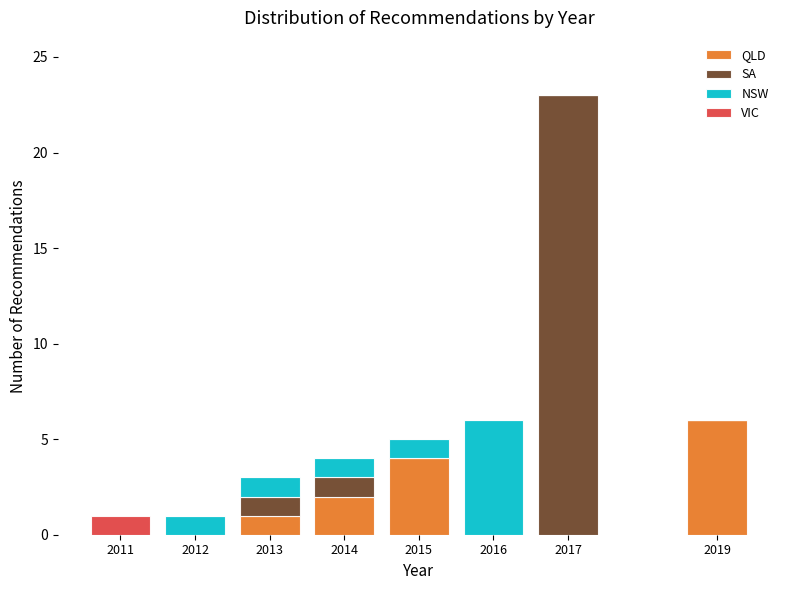

Is it true that QLD equals 3 at 2012?

False